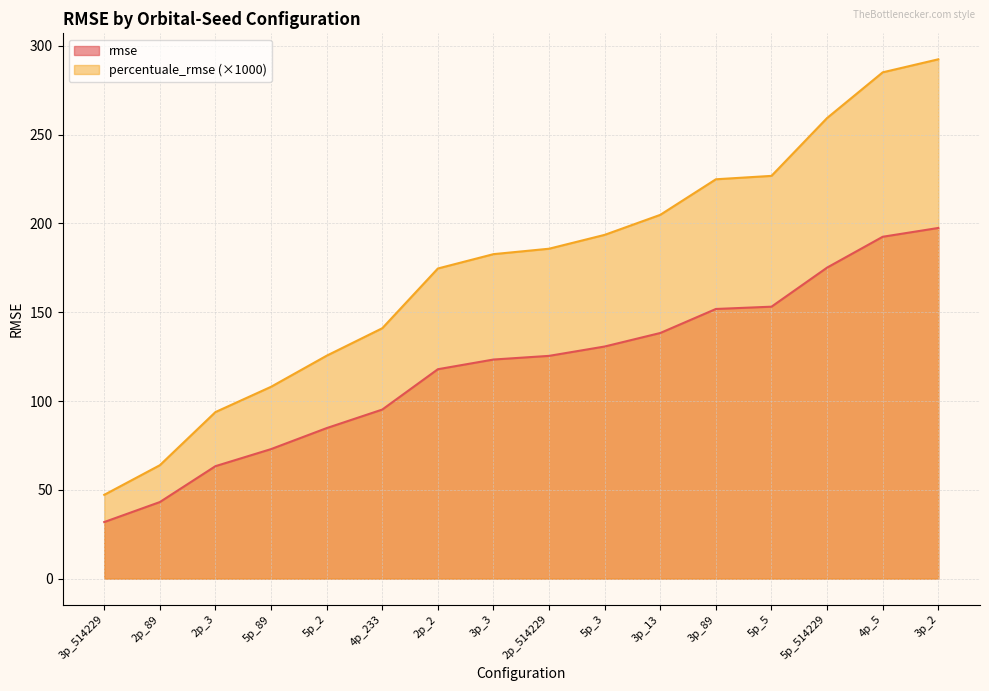

What is the value of the rmse point at the 15th from the left?

192.5